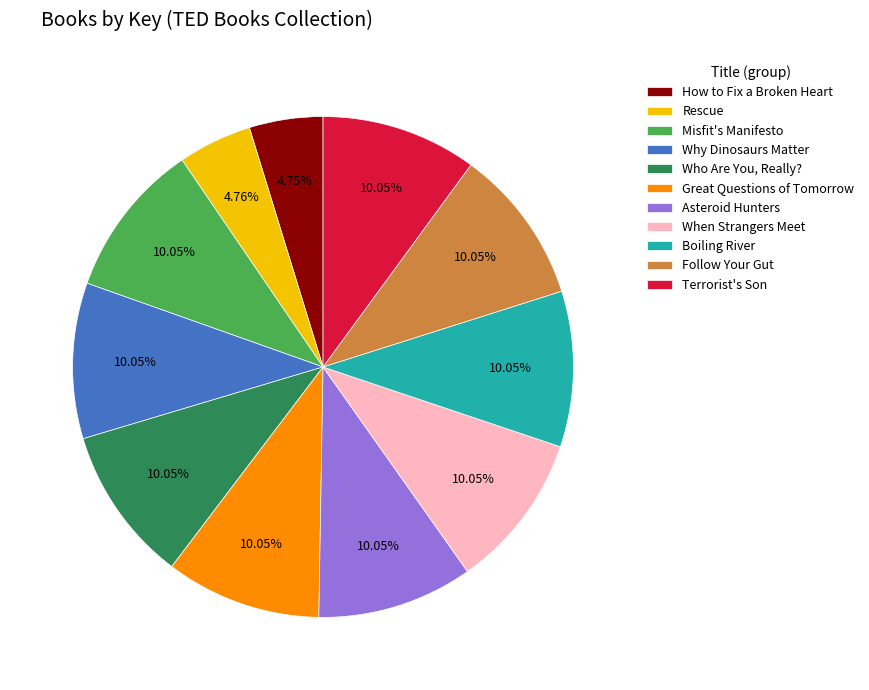

What is the ratio of the value at Terrorist's Son to the value at Great Questions of Tomorrow?

1.0